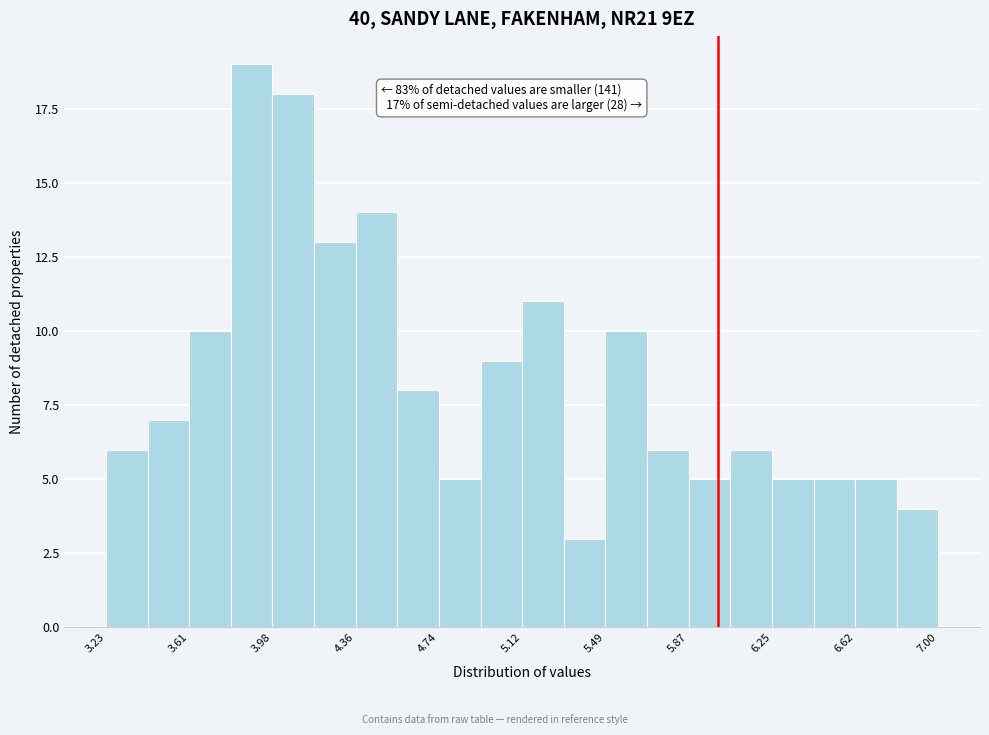

Around what value on the x-axis is the tallest bar? Give the approximate position of its centre, as read against the axis.

3.90